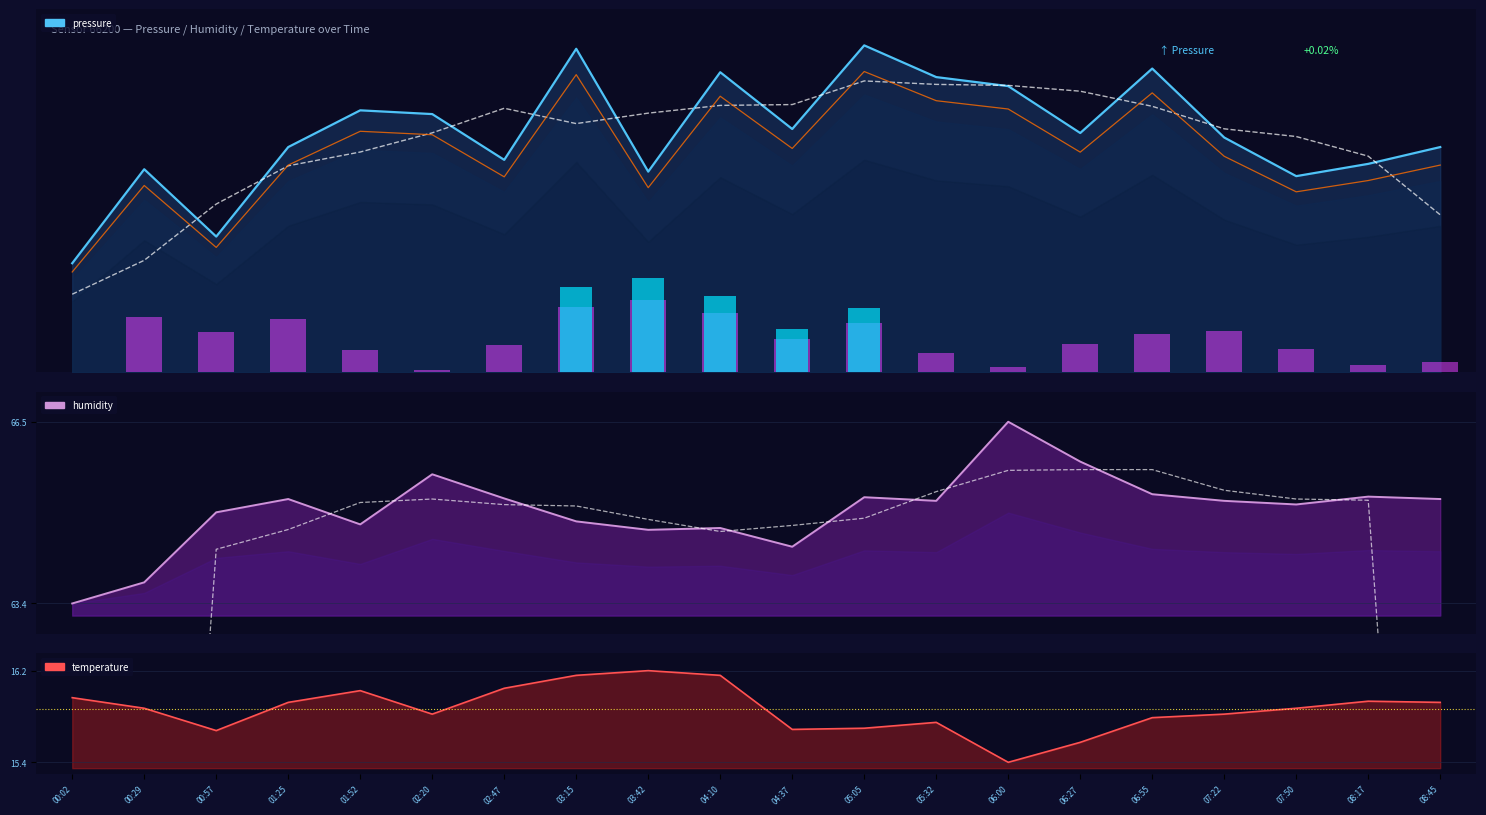

What is the label of the 5th bar from the right?

06:55